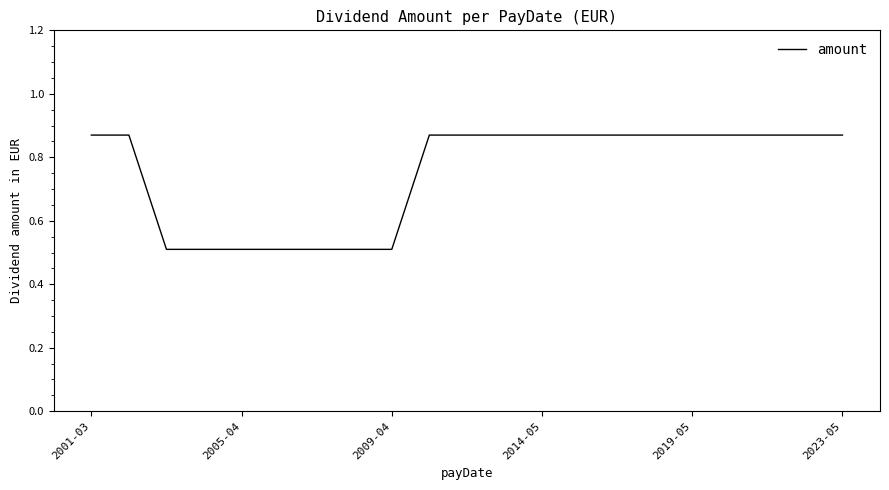

What is the difference between the maximum and minimum values?

0.4